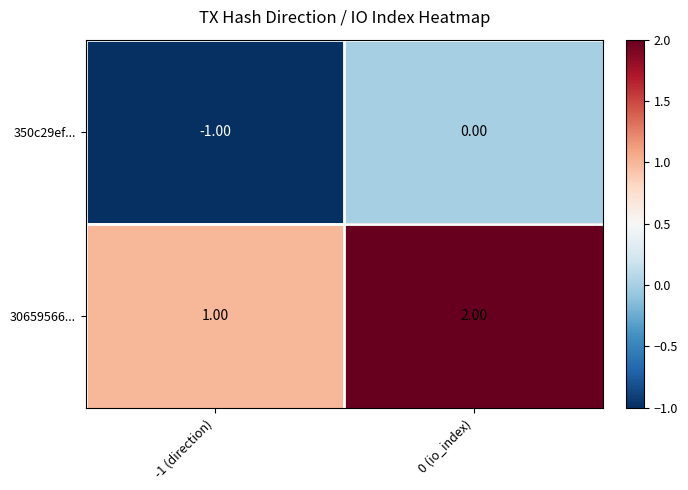

What is the sum of all 30659566... values?

3